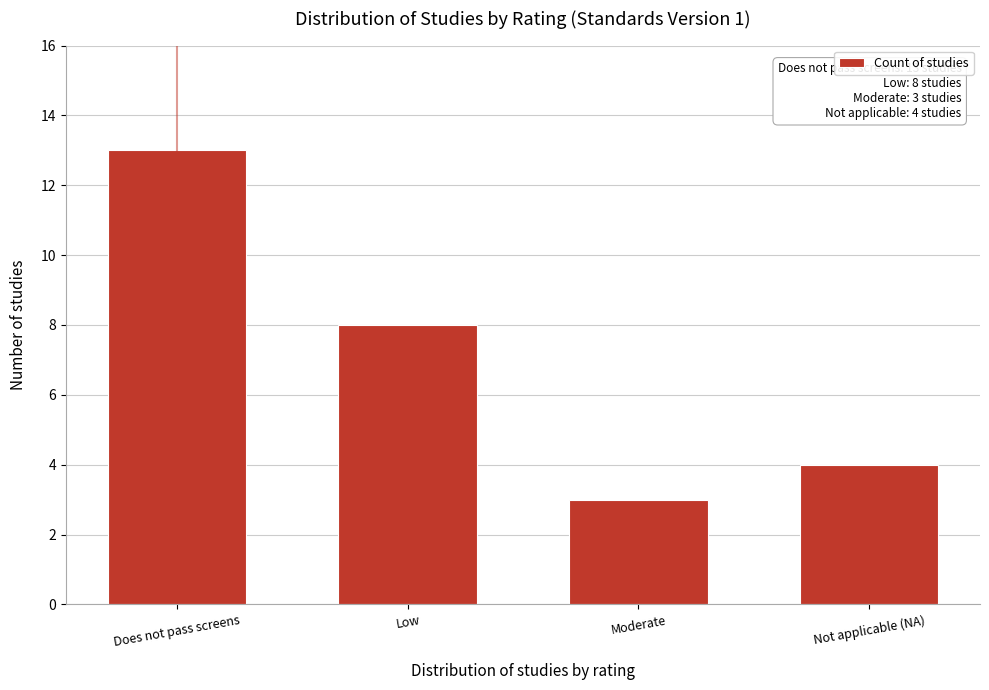

Reading left to right, list all the values displayed in this chart.

Does not pass screens=13	Low=8	Moderate=3	Not applicable (NA)=4